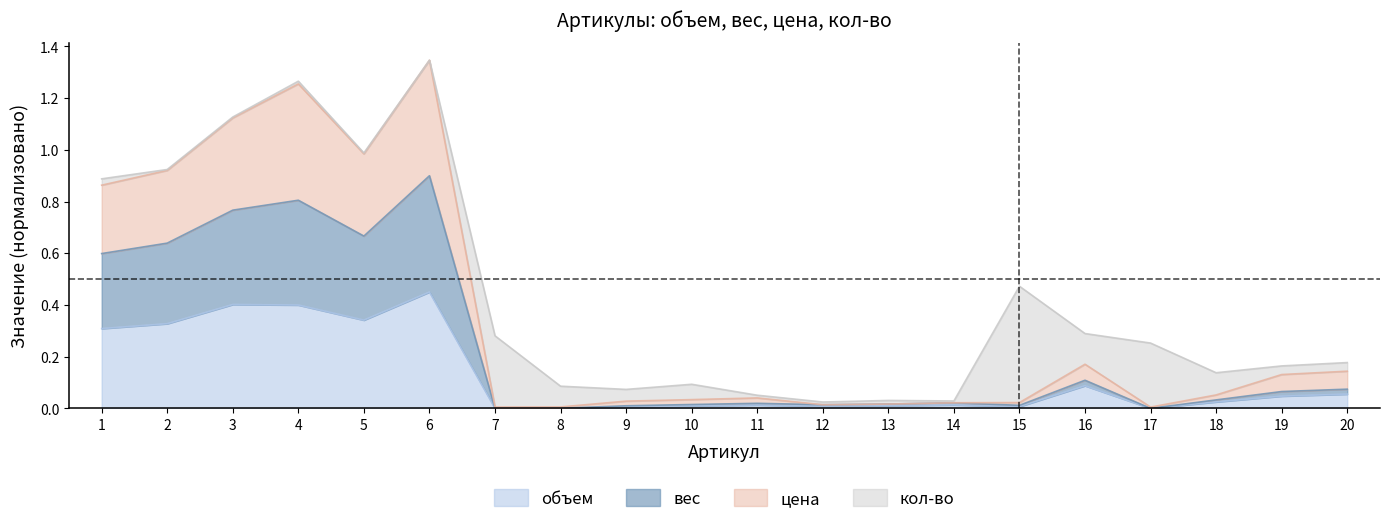

Which series changed the most between 8 and 19?

цена